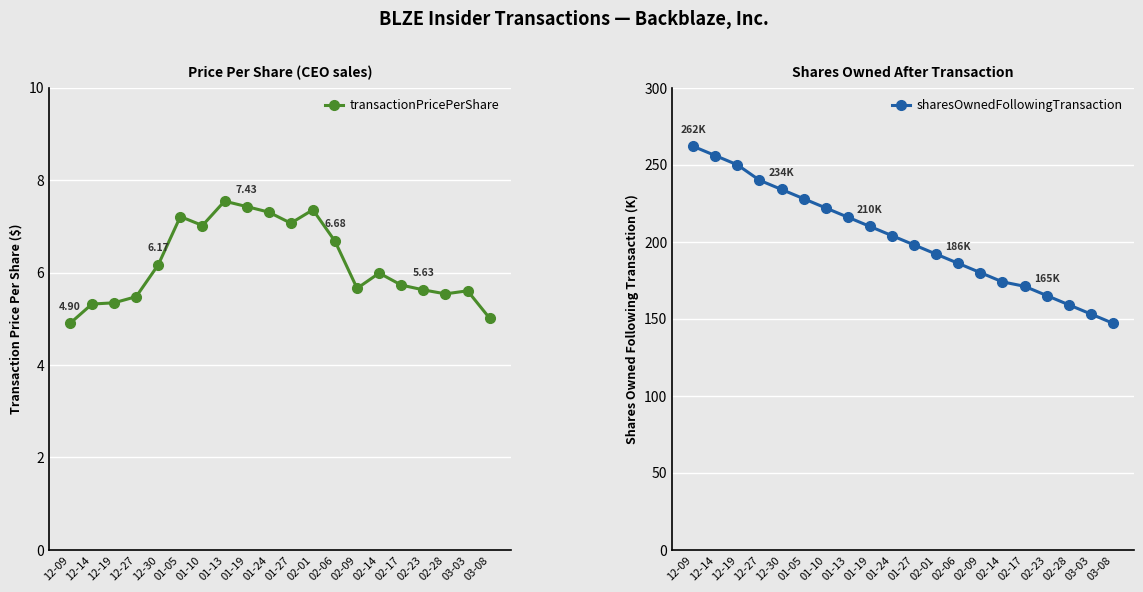

Rank the series at 02-09 from lowest to highest value.

transactionPricePerShare, sharesOwnedFollowingTransaction